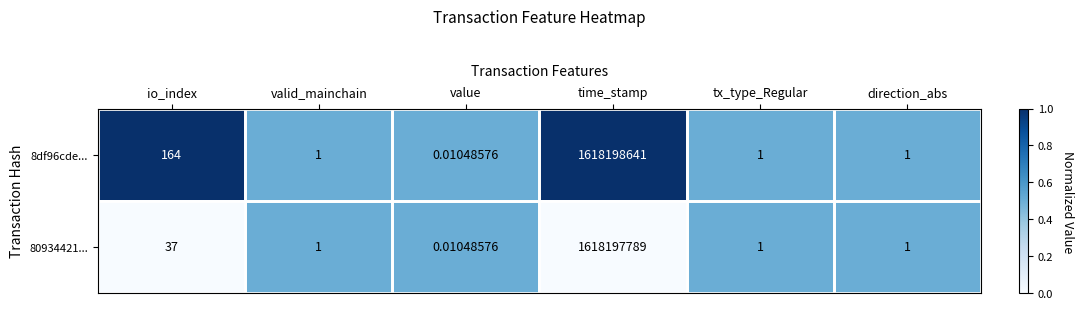

Which category has the lowest value across all series?

value